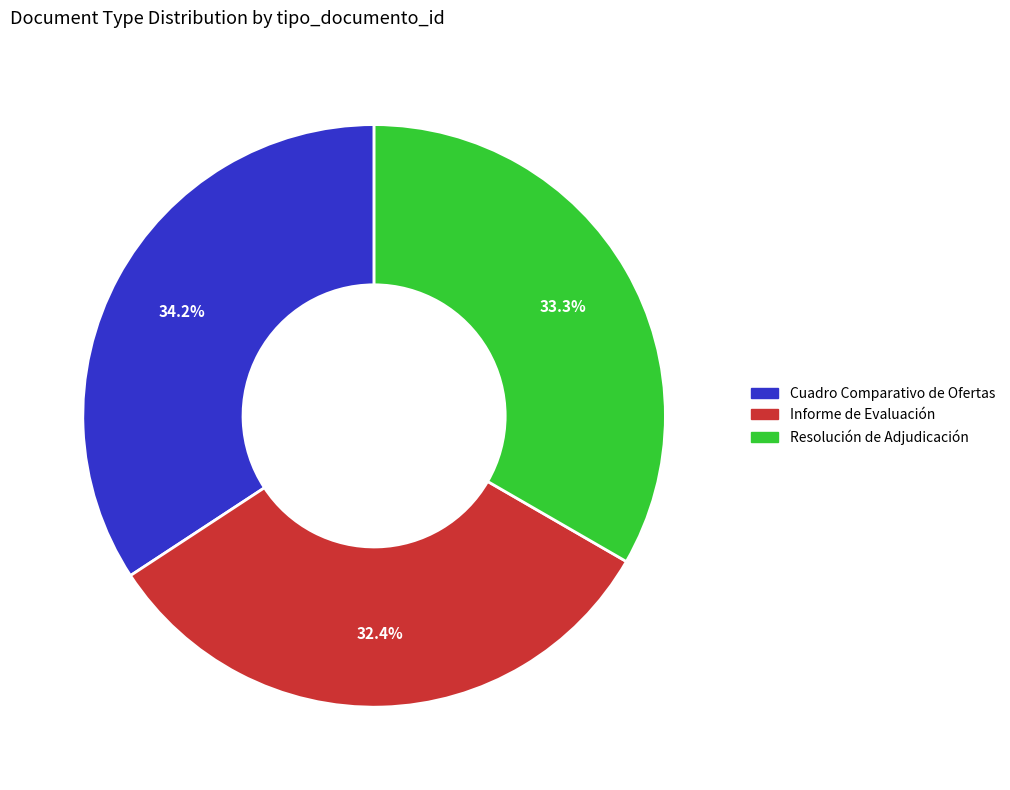

To the nearest percent, what is the difference between the Cuadro Comparativo de Ofertas and Resolución de Adjudicación slice percentages?

1%